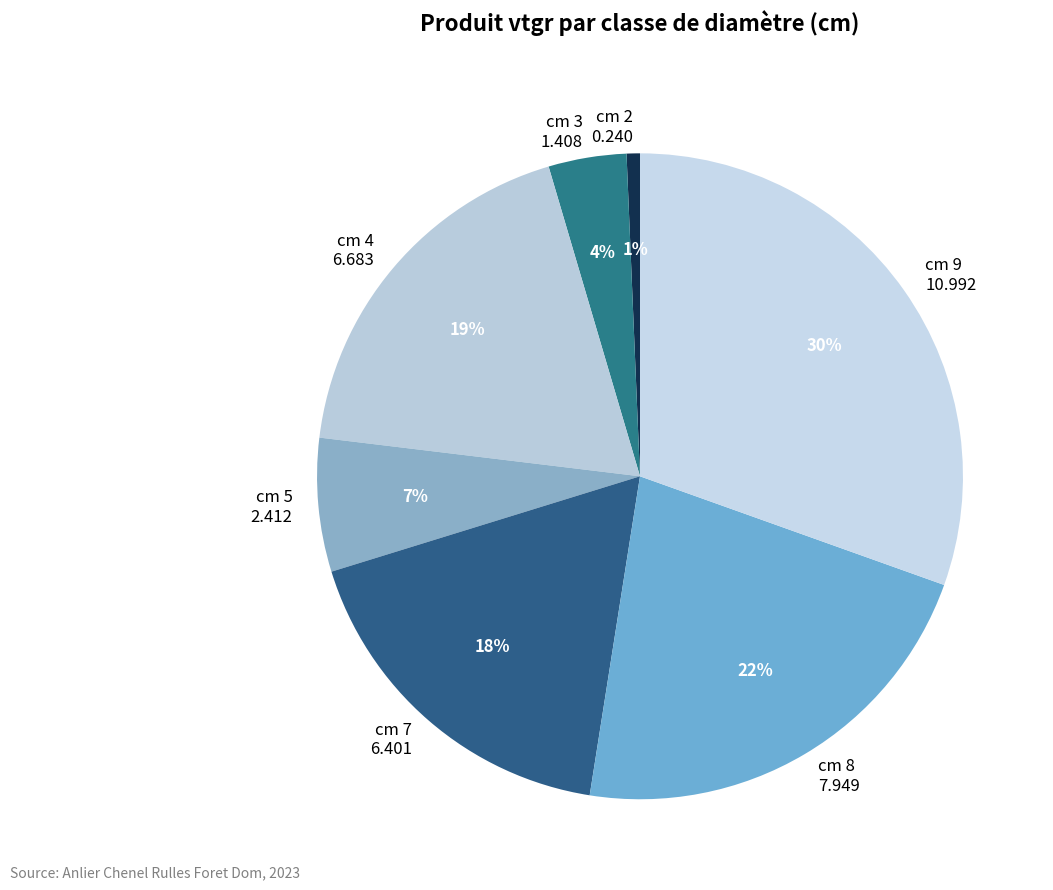

To the nearest percent, what is the difference between the cm 2 and cm 3 slice percentages?

3%